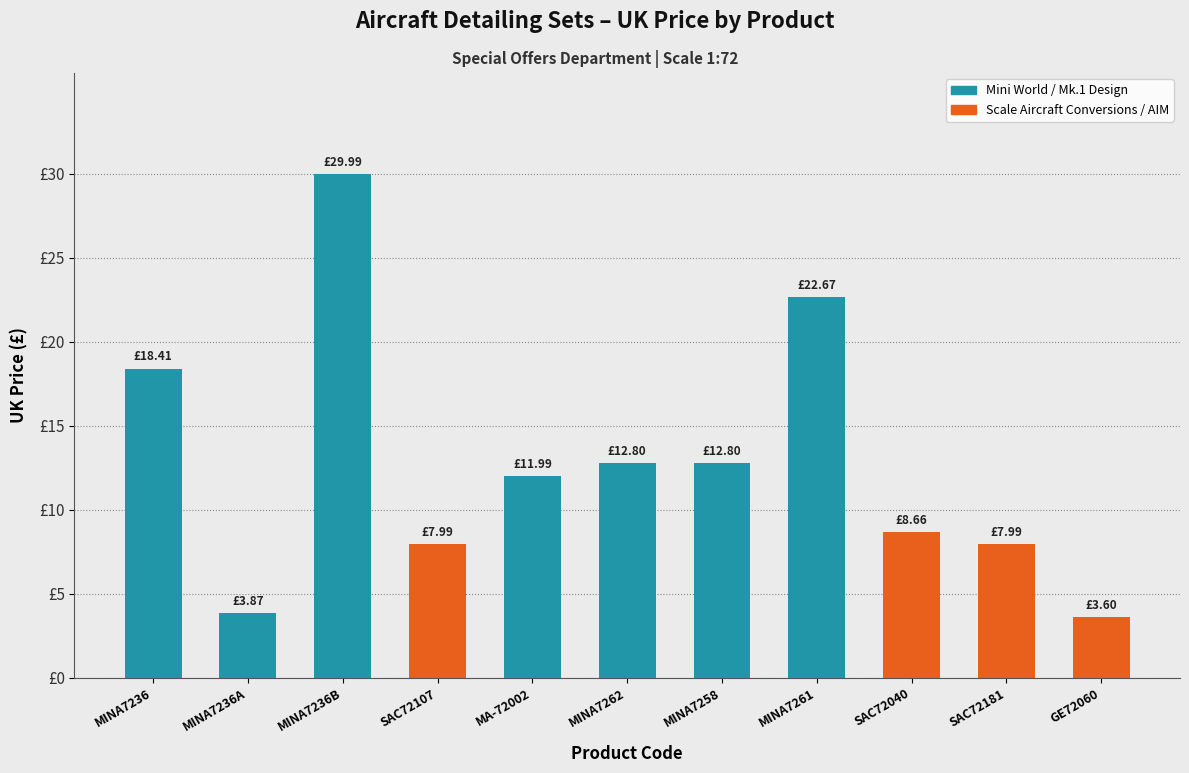

Does the chart contain any negative values?

No